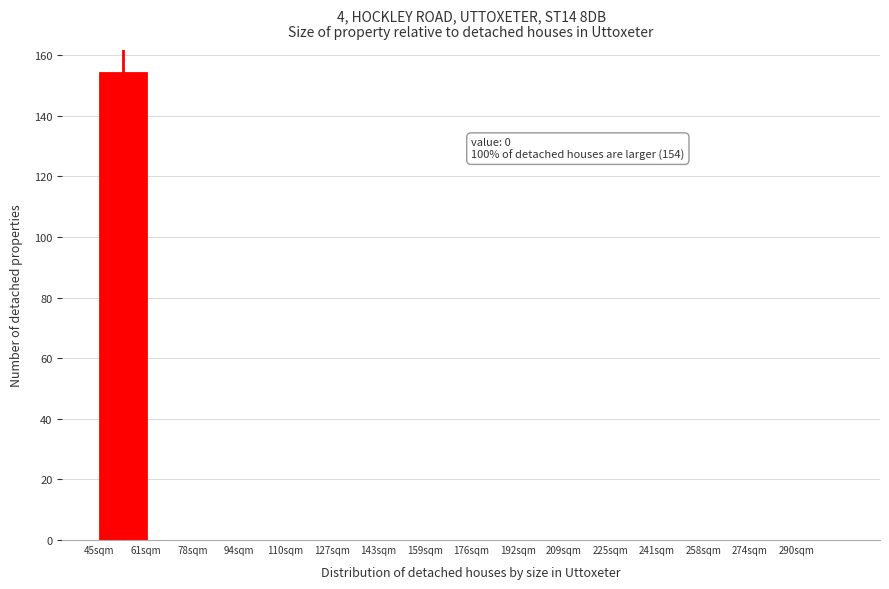

Reading left to right, transcribe all the data shown in this chart.

45sqm=154	61sqm=0	78sqm=0	94sqm=0	110sqm=0	127sqm=0	143sqm=0	159sqm=0	176sqm=0	192sqm=0	209sqm=0	225sqm=0	241sqm=0	258sqm=0	274sqm=0	290sqm=0